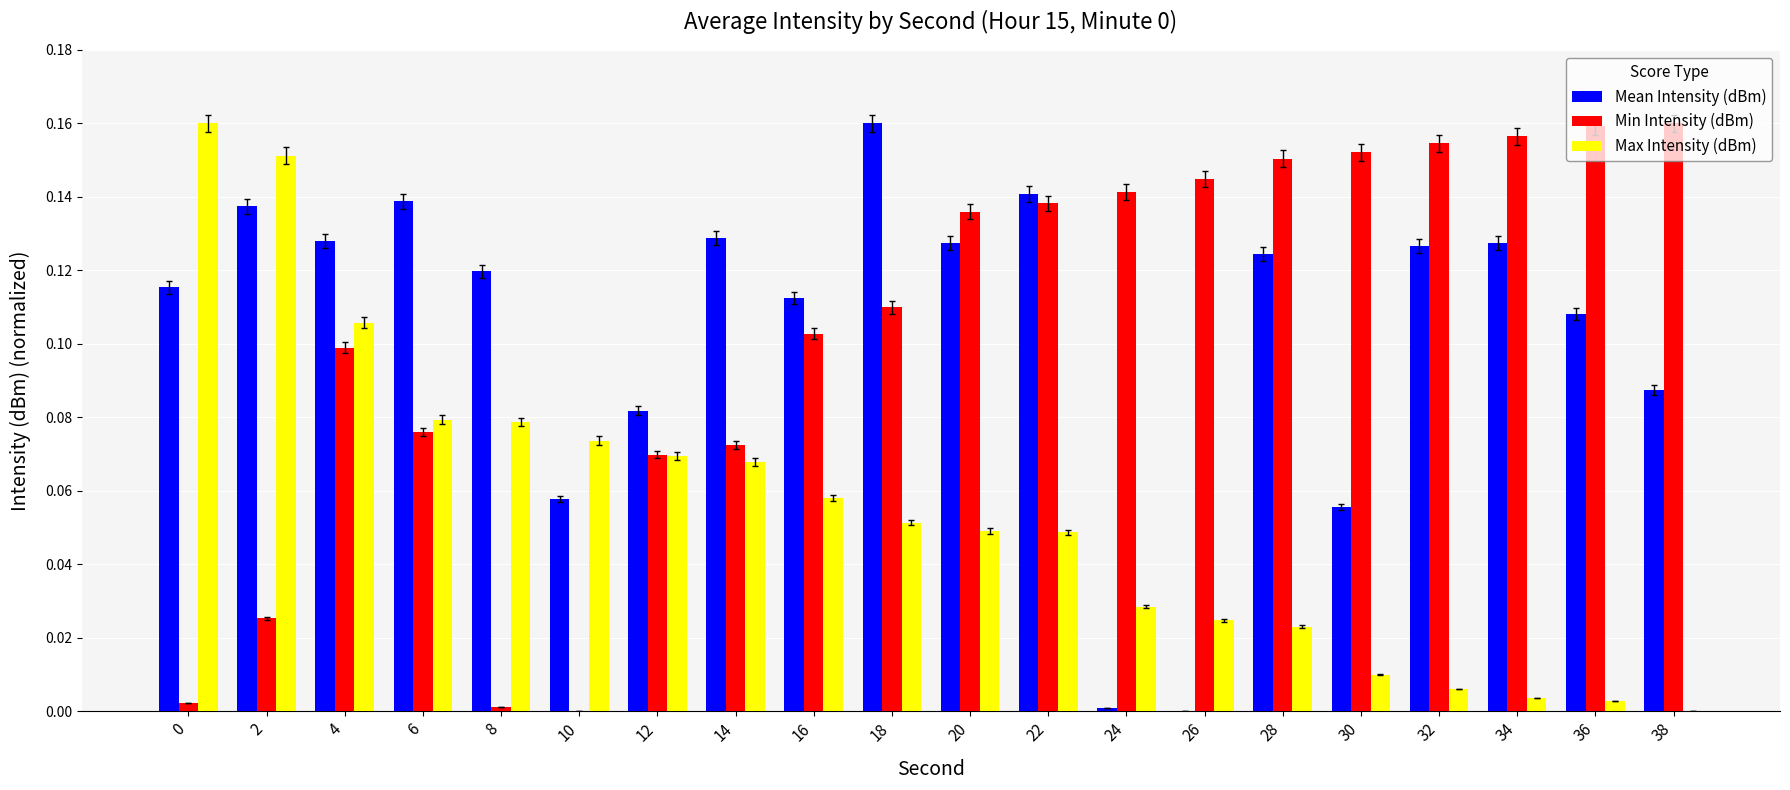

At which category is the sum across all series the highest?

4